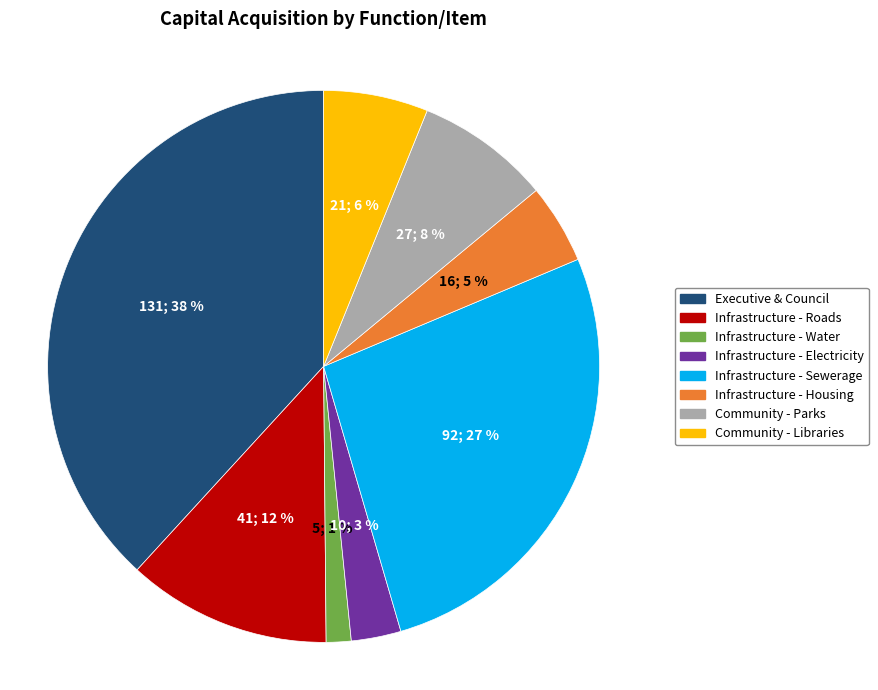

Does any single category account for the majority?

No